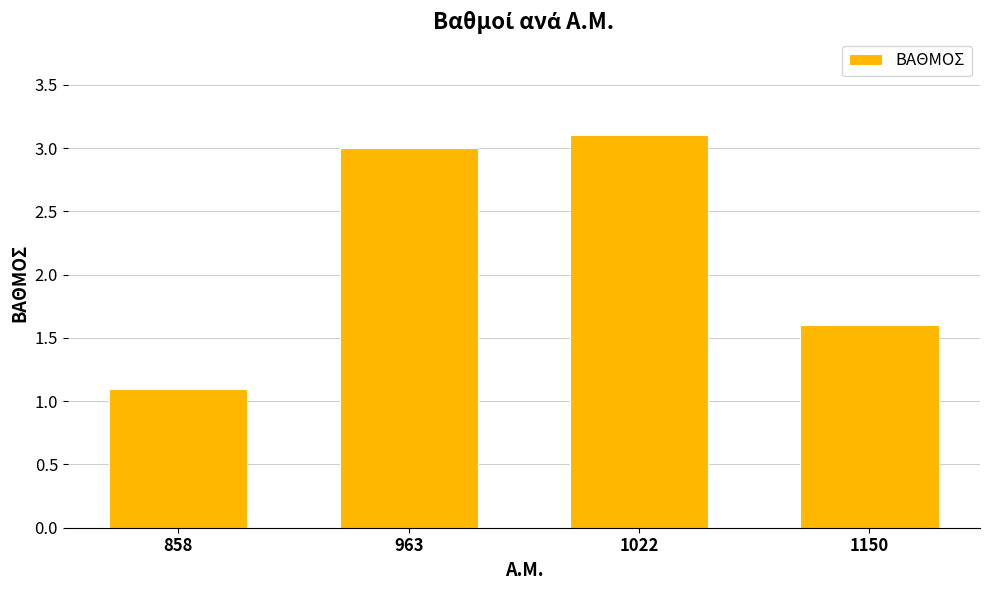

At which category does the chart reach its minimum across all series?

858